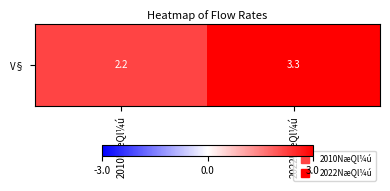

Rank the categories by value from lowest to highest.

2010NæQl¼ú, 2022NæQl¼ú